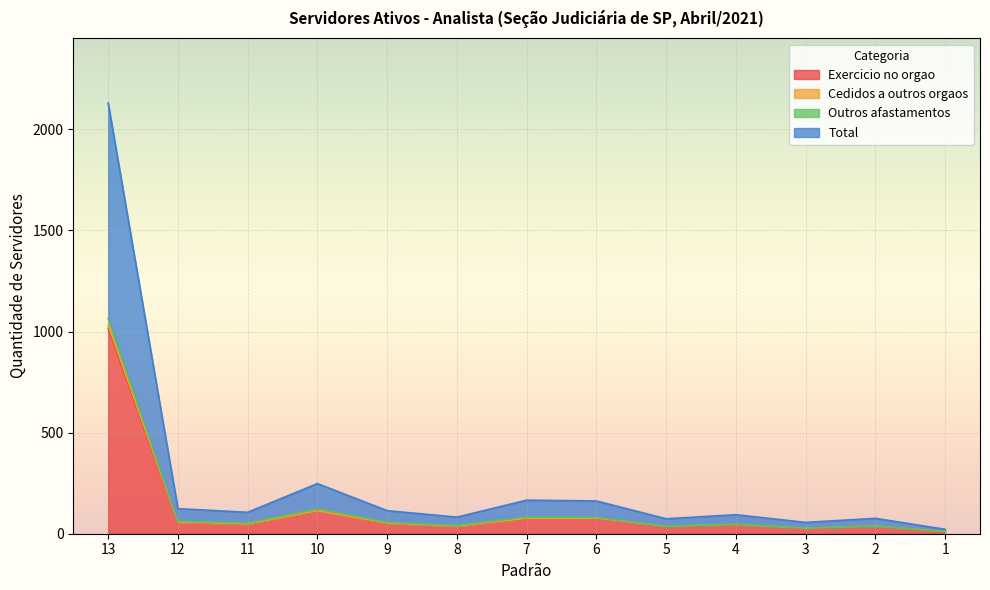

Which series has the largest range (max minus min)?

Total